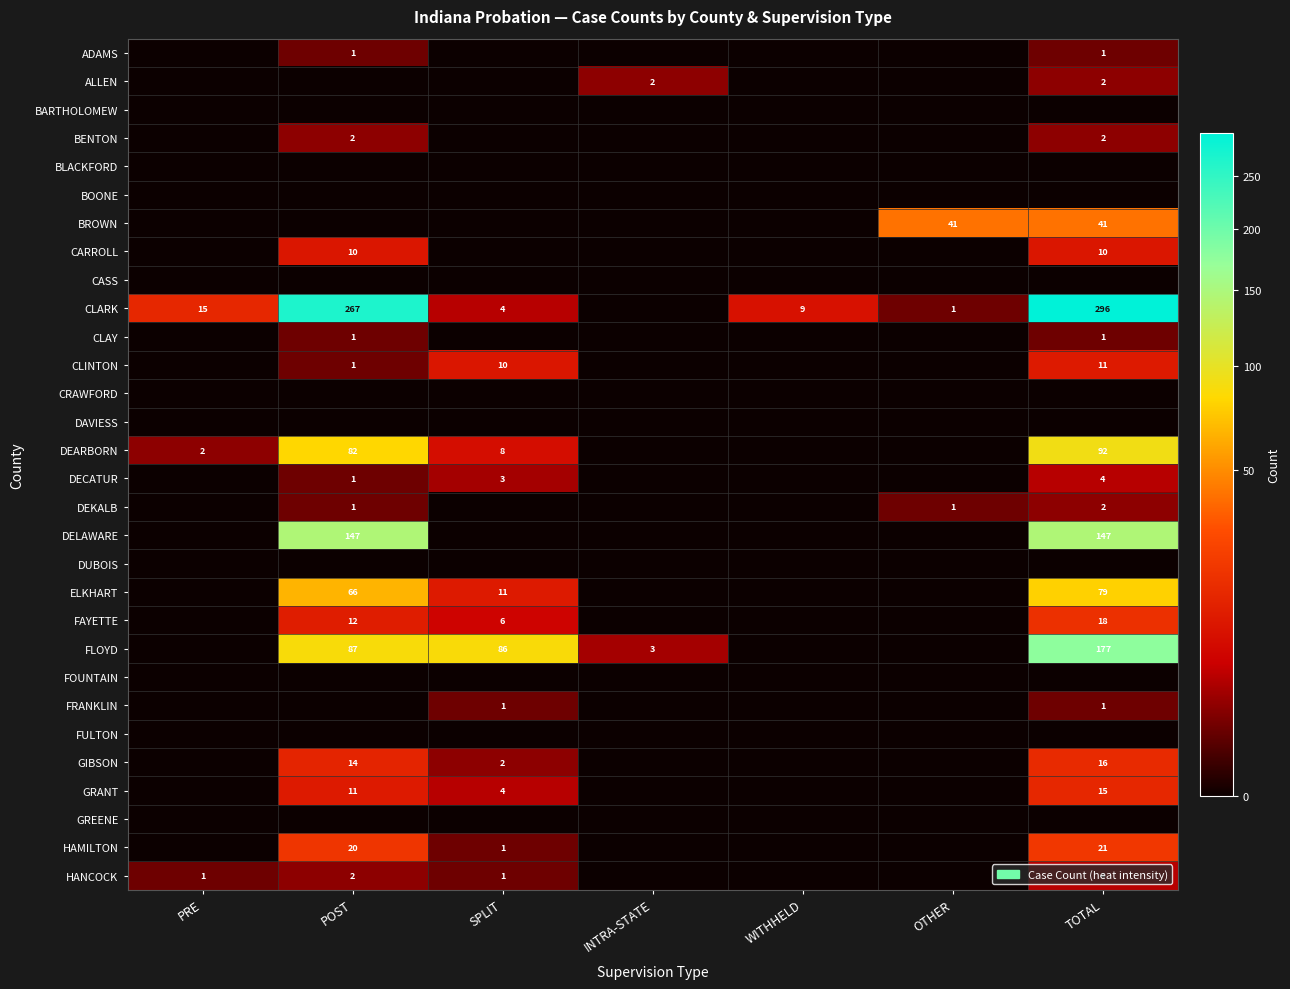

True or false: GRANT has a value of 11 at POST.

True